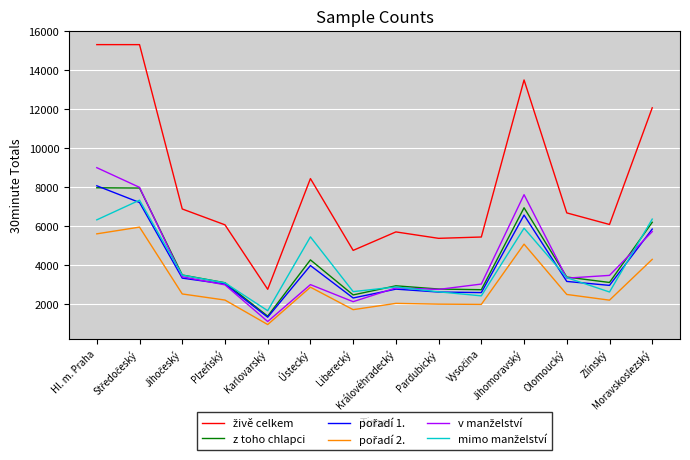

True or false: z toho chlapci has a value of 12005 at Jihomoravský.

False